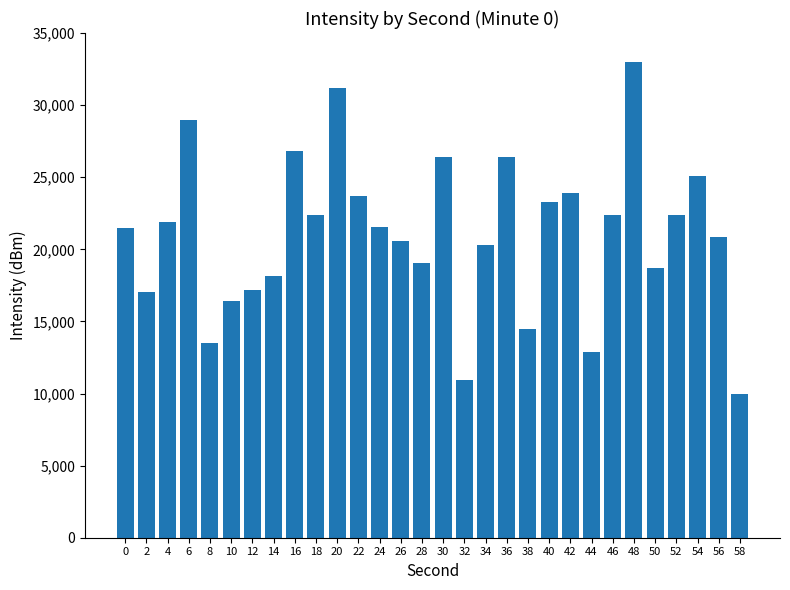

What is the ratio of the value at 52 to the value at 40?

1.0